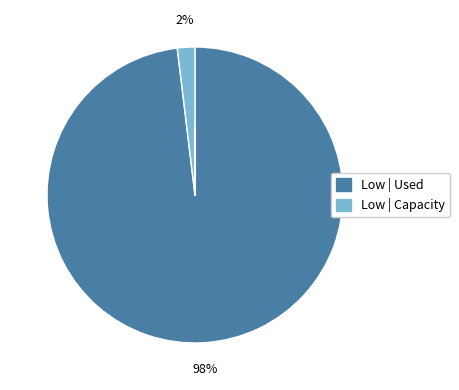

To the nearest percent, what is the difference between the largest and smallest slice percentages?

96%